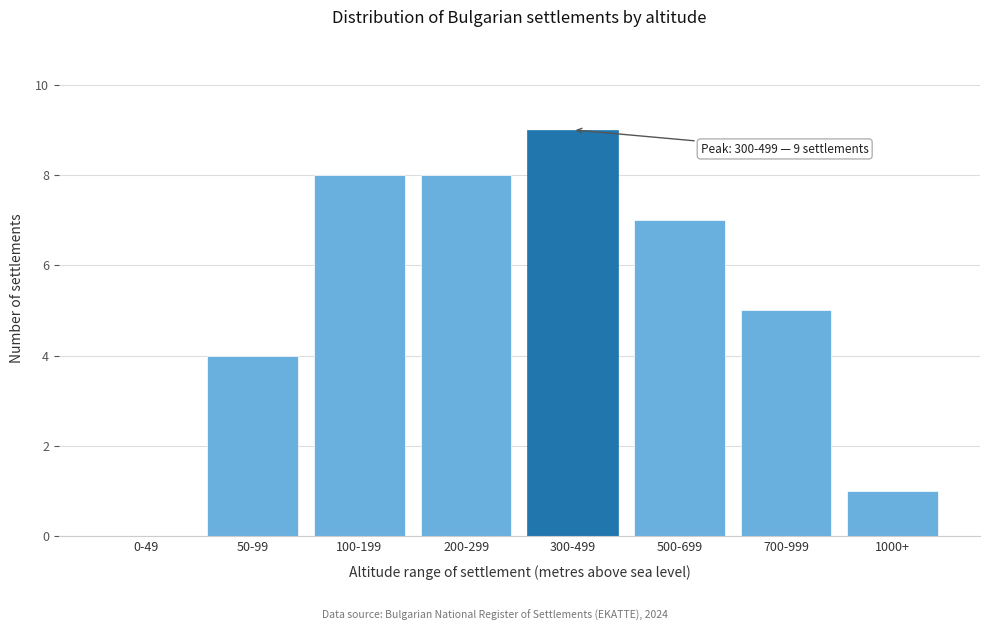

Reading left to right, extract all data points from this chart.

0-49=0	50-99=4	100-199=8	200-299=8	300-499=9	500-699=7	700-999=5	1000+=1